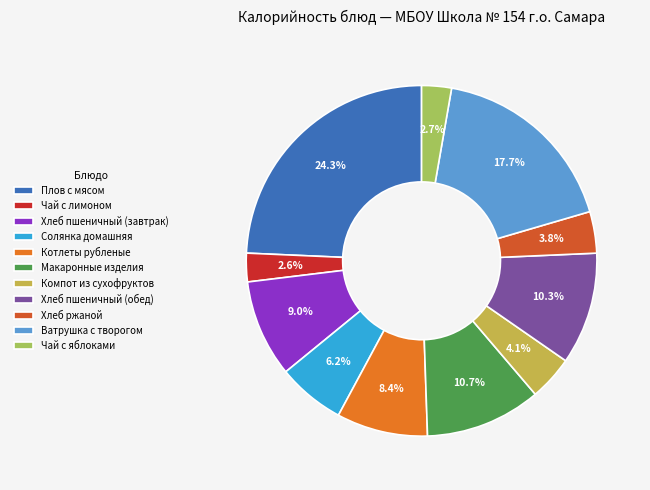

Does Хлеб пшеничный (завтрак) represent more than half of the total?

No